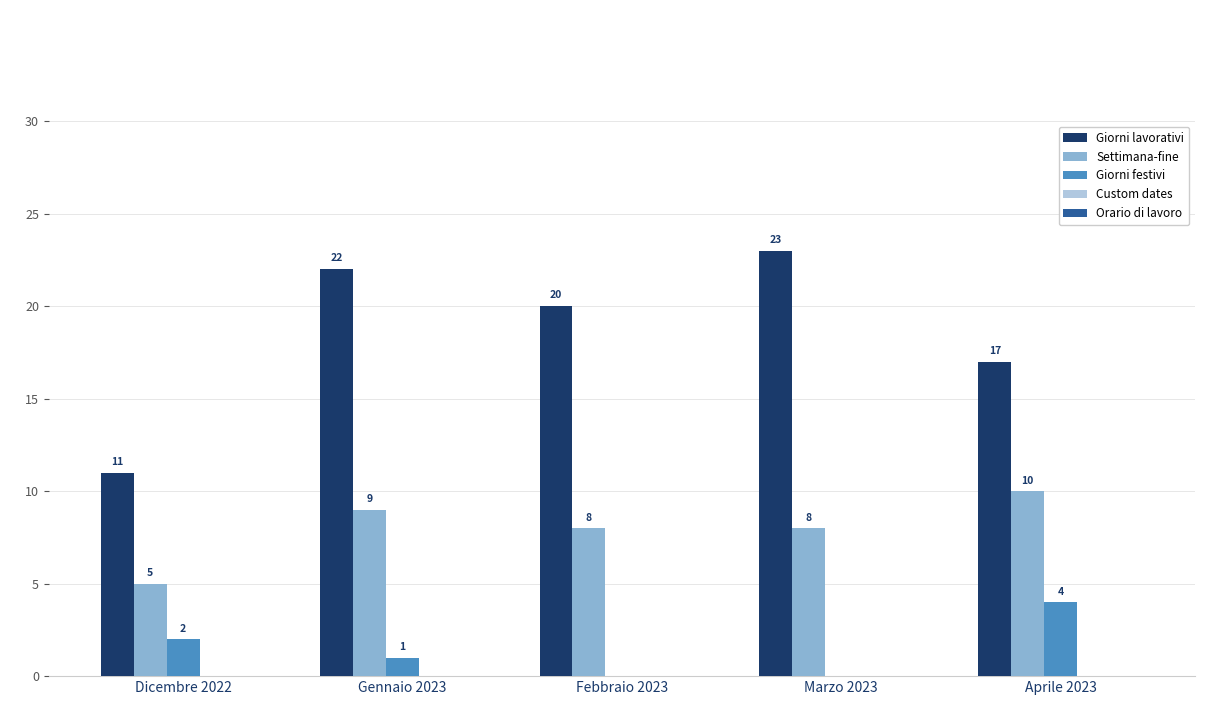

What is the spread (max minus min) of values at Gennaio 2023?

21